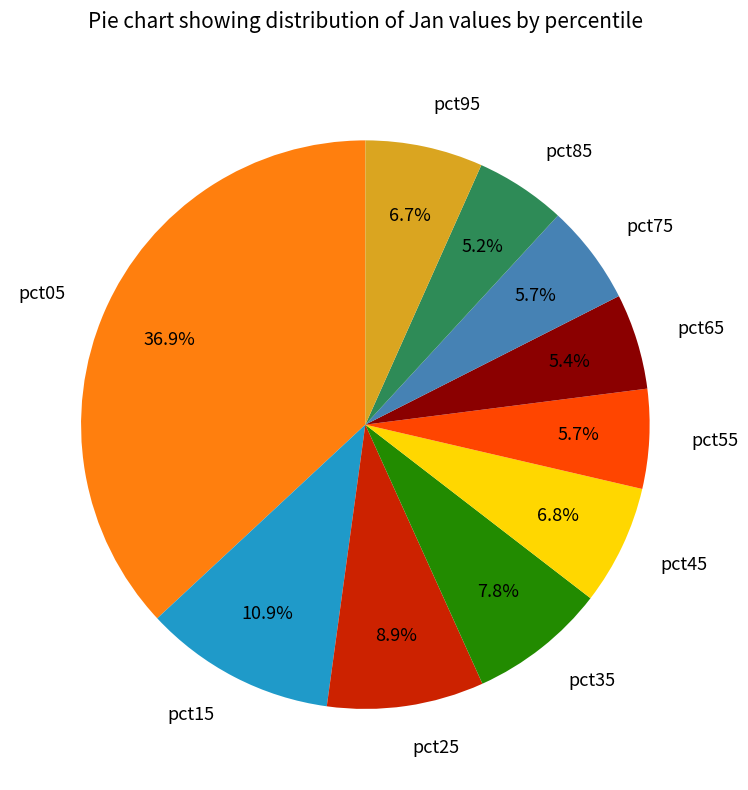

True or false: pct05 accounts for 37% of the total.

True